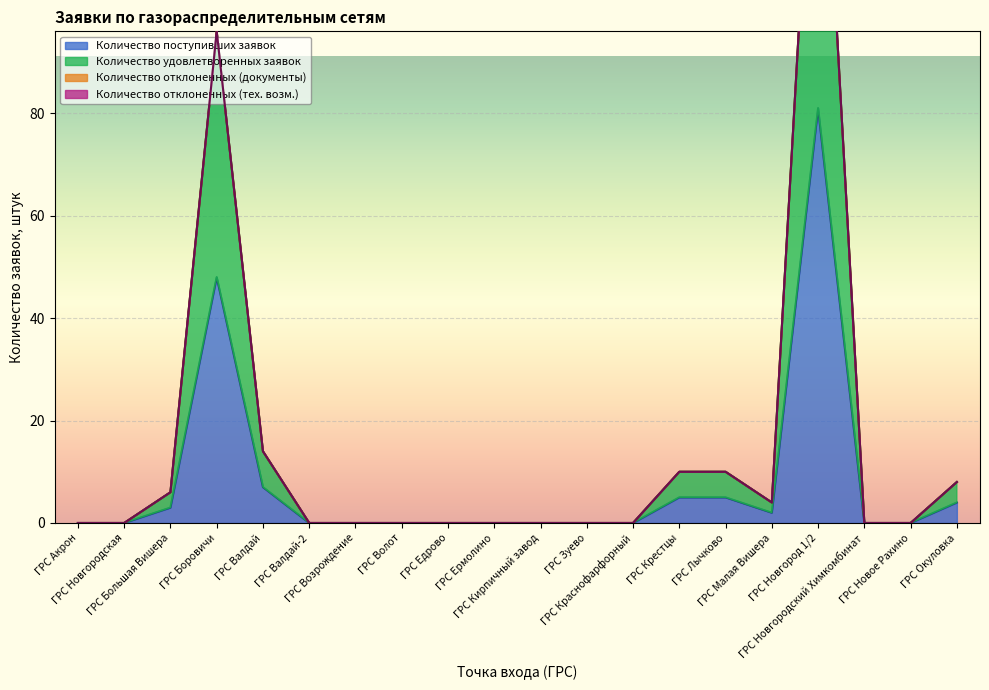

What is the sum of all Количество поступивших заявок values?

155